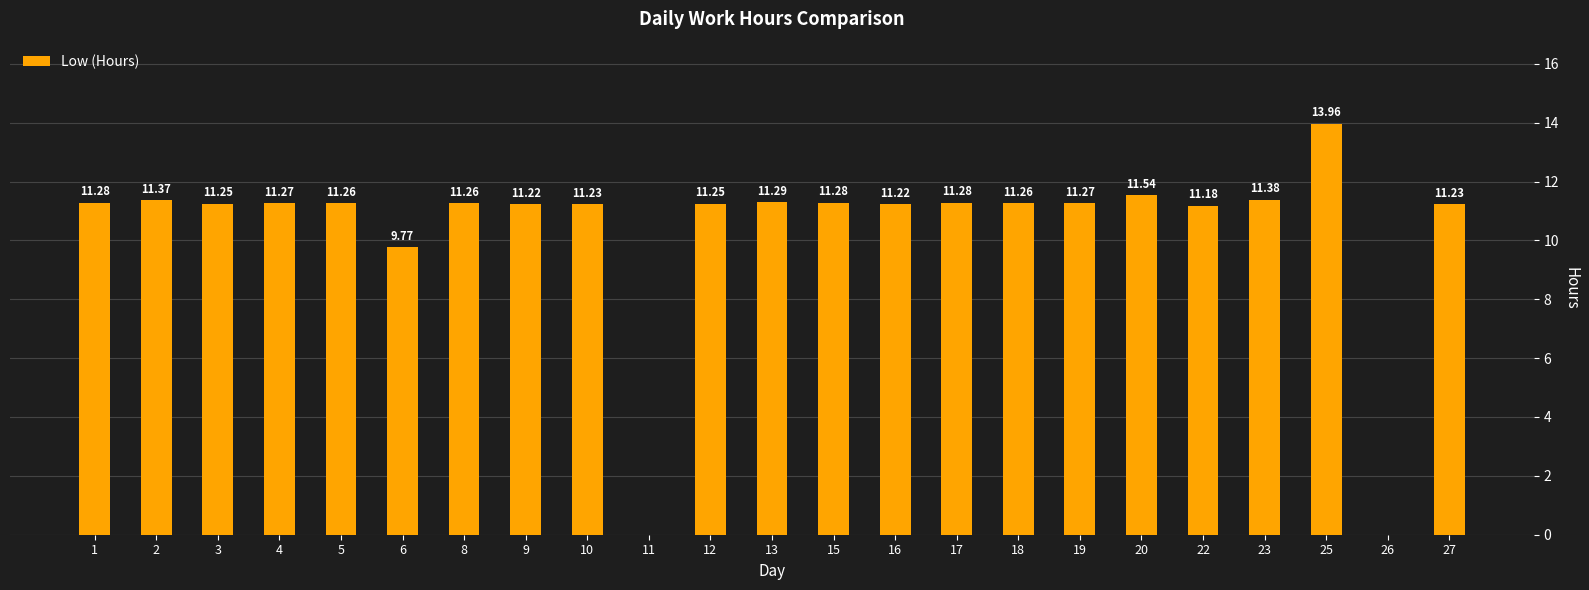

What is the ratio of the value at 20 to the value at 10?

1.0